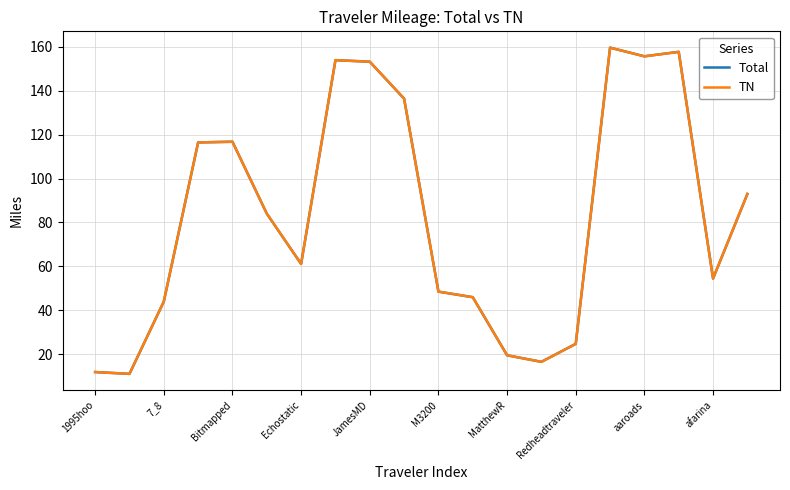

What is the lowest value of the TN series?

11.1